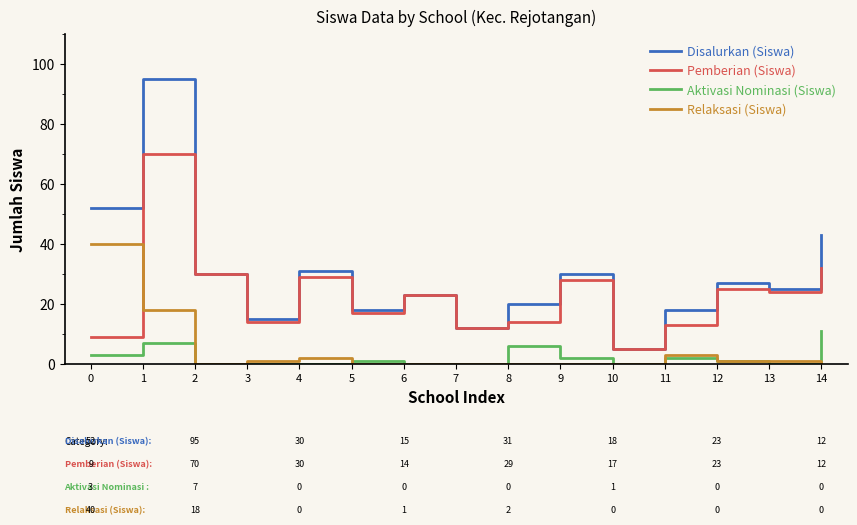

Where is Relaksasi (Siswa) nearest to the value 20?

1